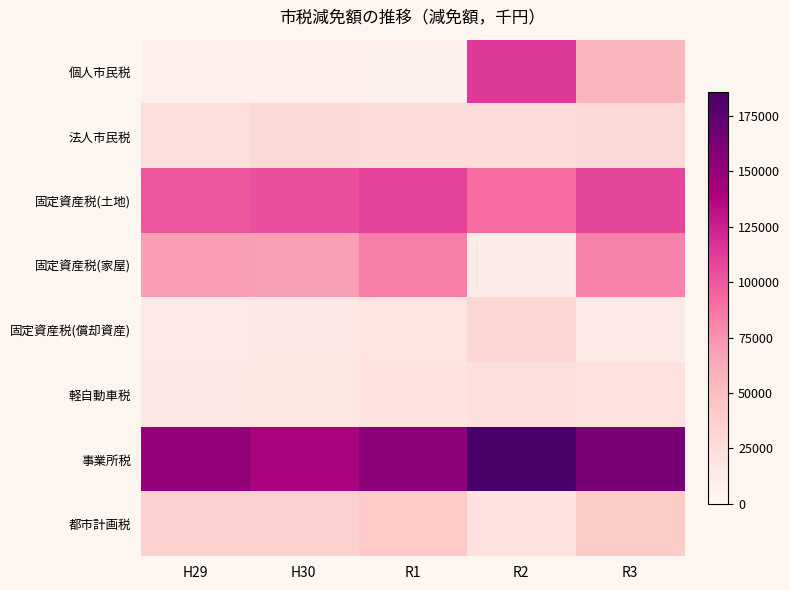

Reading left to right, extract all data points from this chart.

個人市民税: H29=7352	H30=7453	R1=6355	R2=113819	R3=54917
法人市民税: H29=24321	H30=27591	R1=26669	R2=26599	R3=27711
固定資産税(土地): H29=100177	H30=104235	R1=109089	R2=90780	R3=107760
固定資産税(家屋): H29=69928	H30=68758	R1=83417	R2=11976	R3=81477
固定資産税(償却資産): H29=13920	H30=14747	R1=18297	R2=30914	R3=13816
軽自動車税: H29=15276	H30=16640	R1=20433	R2=22496	R3=22223
事業所税: H29=151190	H30=140112	R1=154482	R2=185717	R3=163133
都市計画税: H29=36011	H30=36678	R1=40957	R2=21797	R3=40311